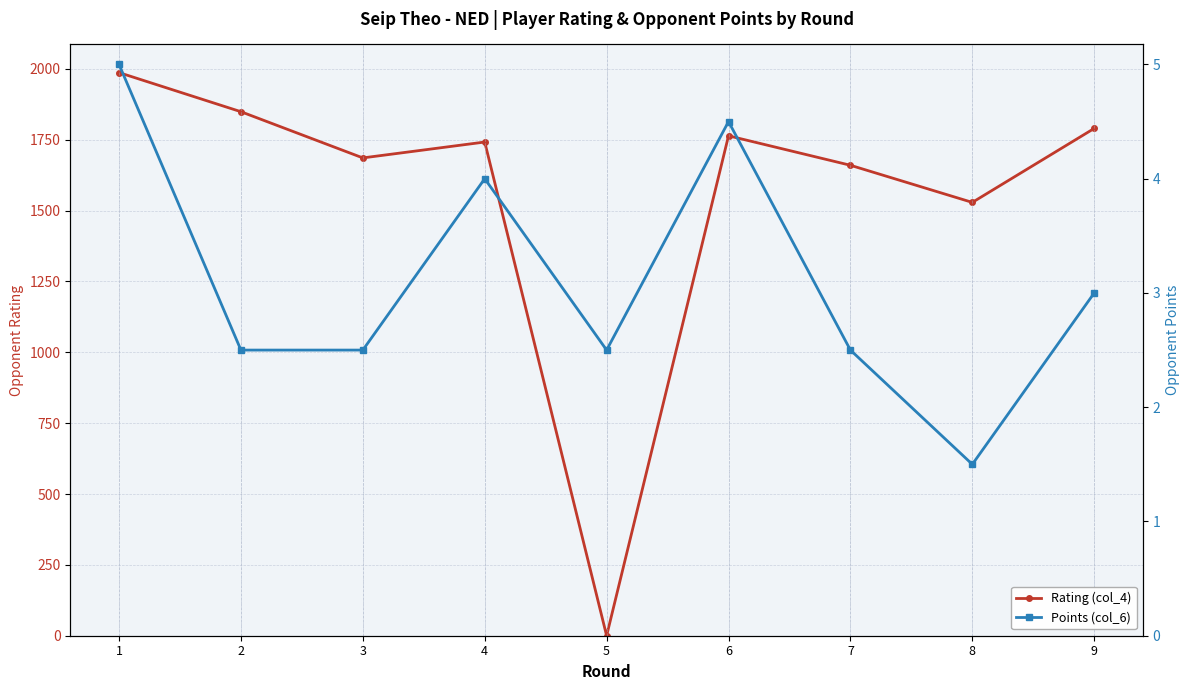

The value of Rating (col_4) at 7 is 1660.0. True or false?

True